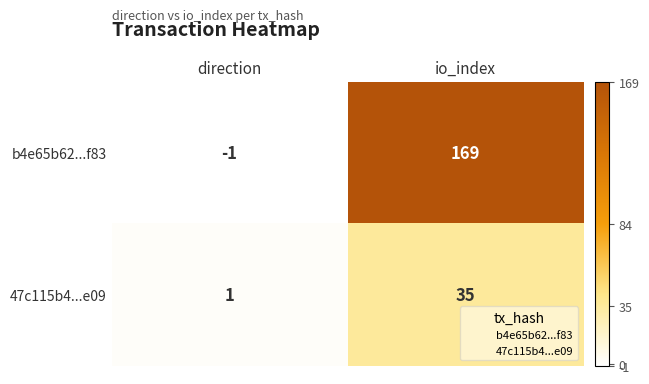

Which series has the largest total across all categories?

b4e65b62...f83